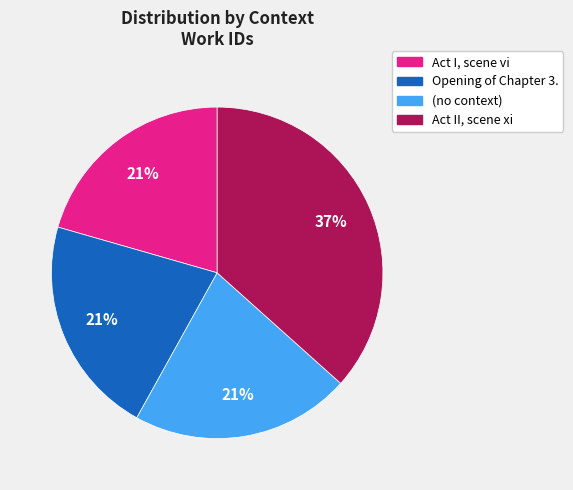

How many slices are in this pie chart?

4